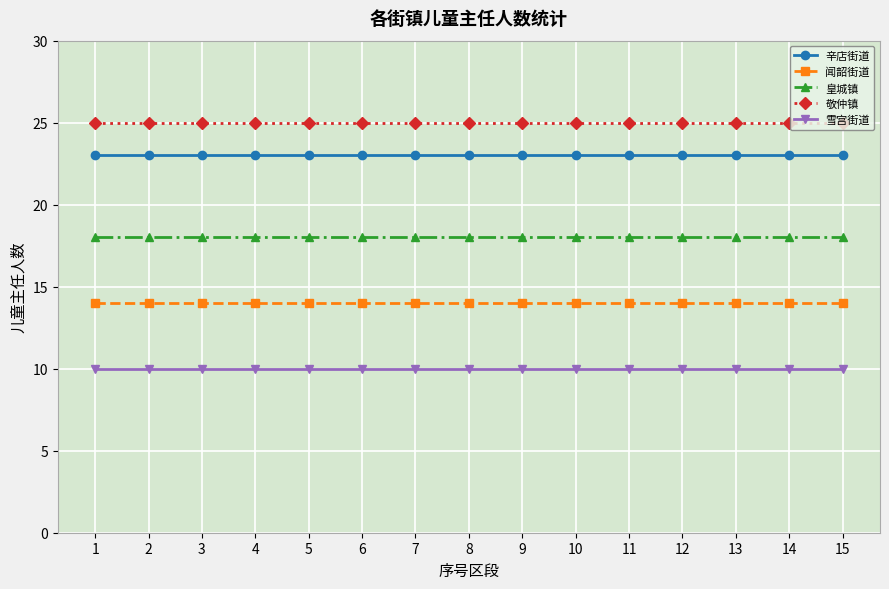

True or false: 皇城镇 and 敬仲镇 cross at least once.

False